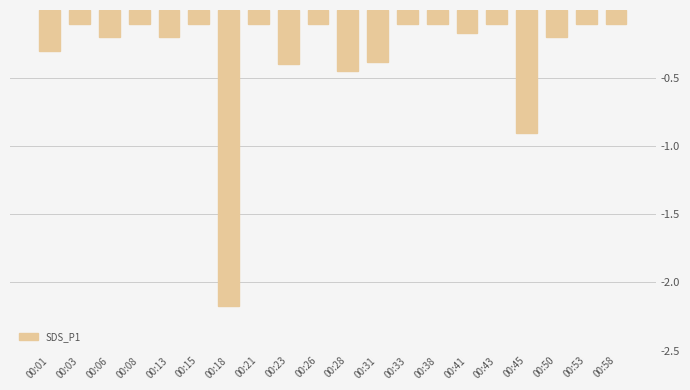

Where is the data nearest to the value -1?

00:45